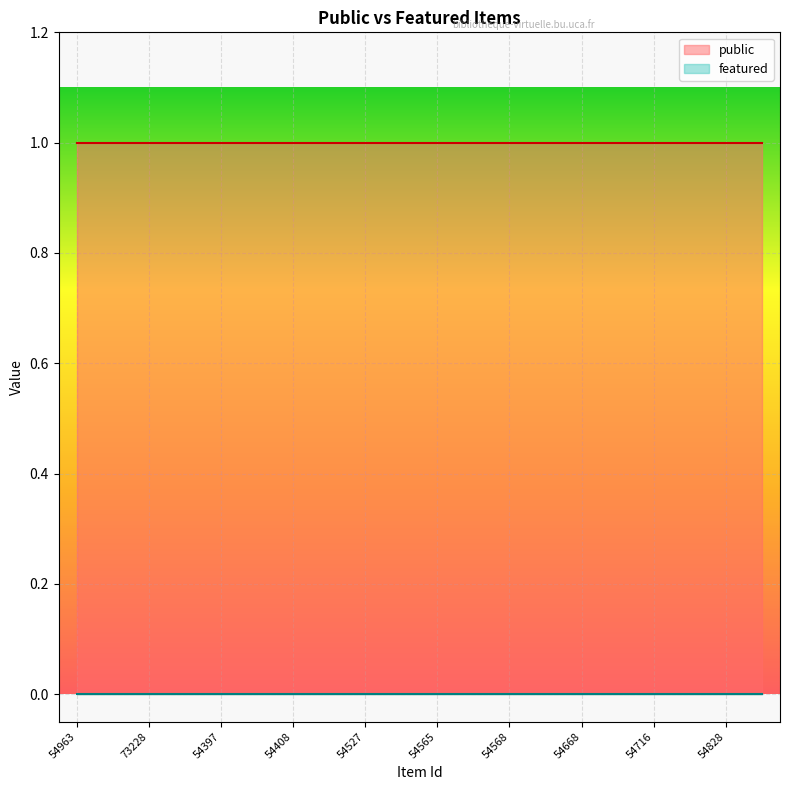

True or false: featured and public cross at least once.

False